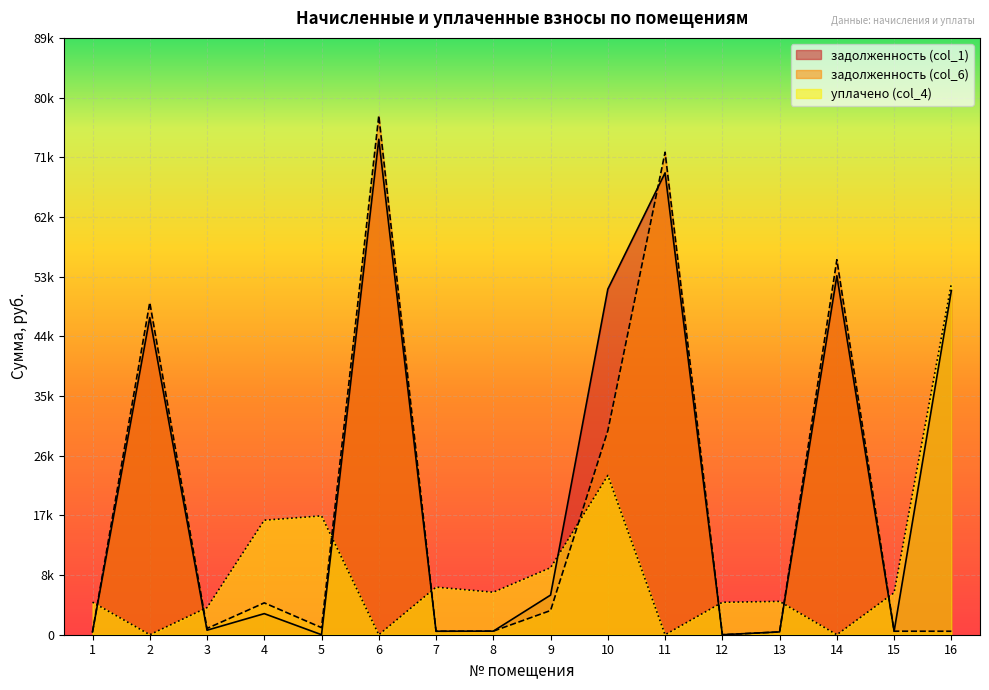

Which series has the widest spread of values?

задолженность (col_6)